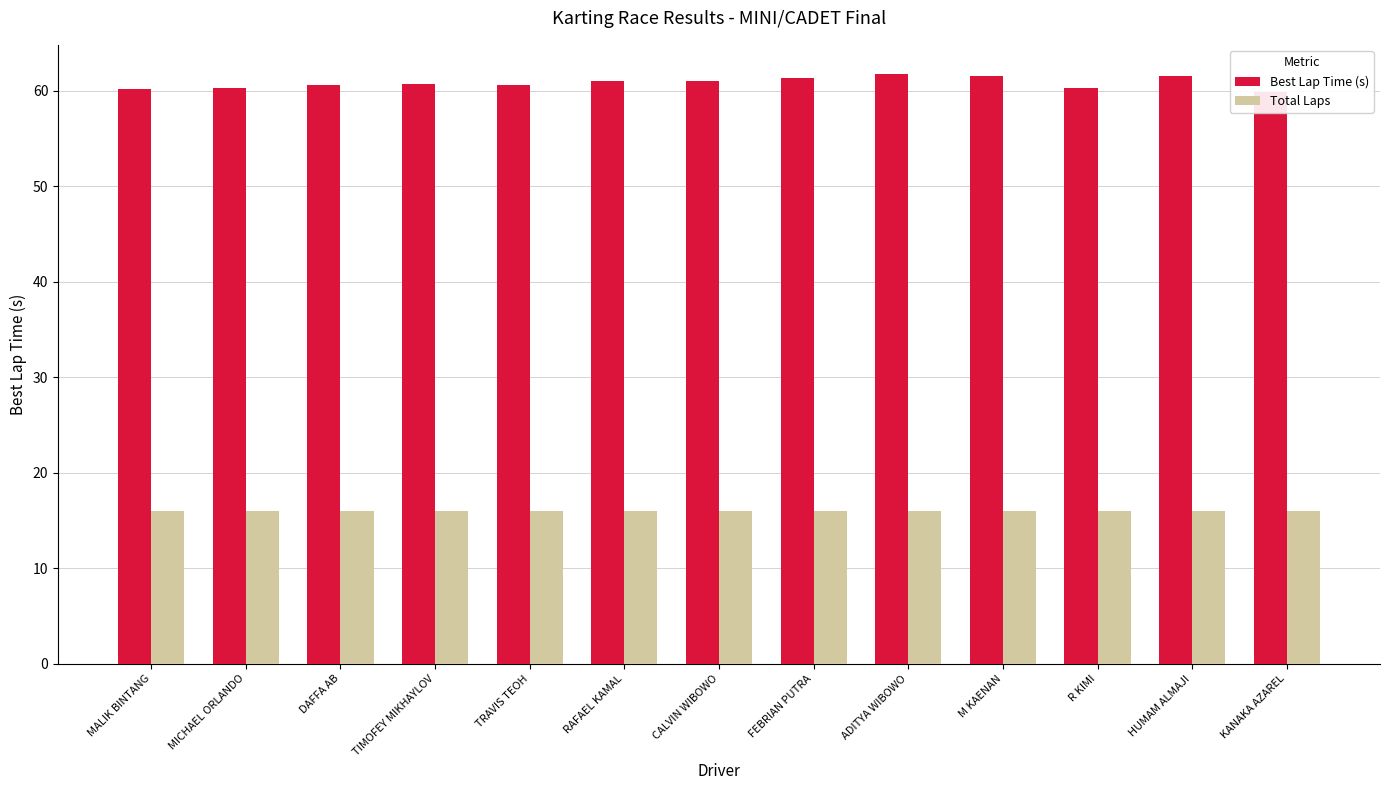

What is the maximum value shown in the chart?

61.7